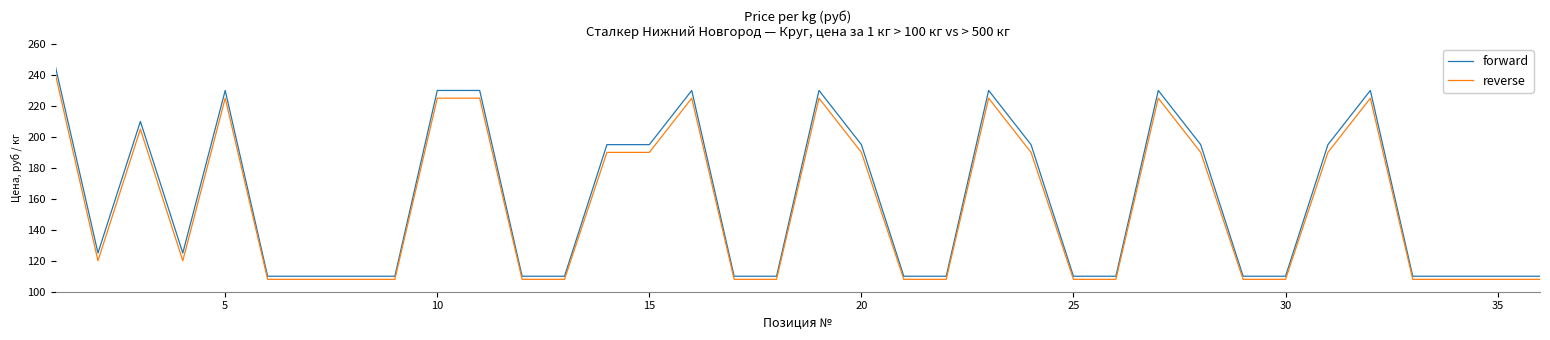

What is the difference between the maximum and minimum values in the reverse series?

132